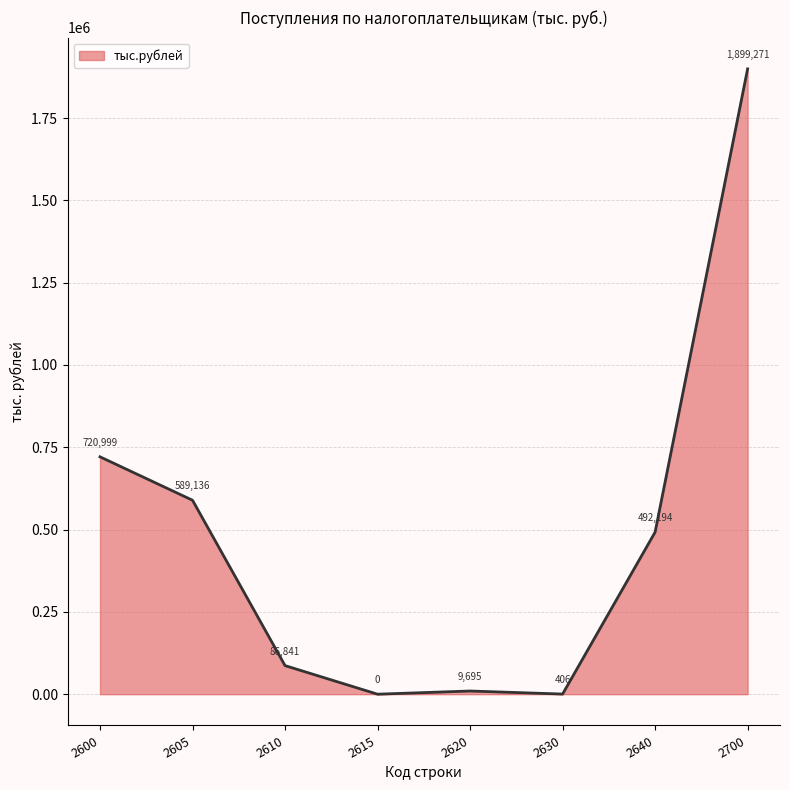

Where is the data nearest to the value 949635?

2600